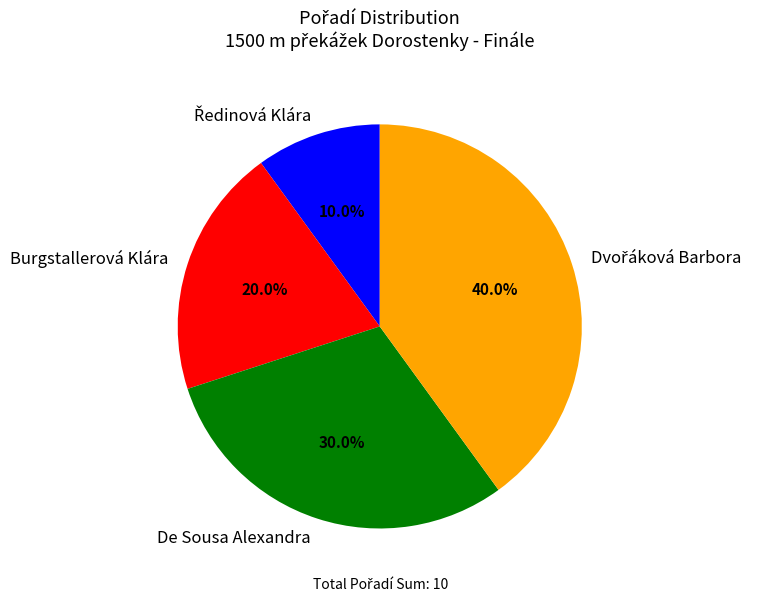

What portion of the pie excludes De Sousa Alexandra?

70.0%